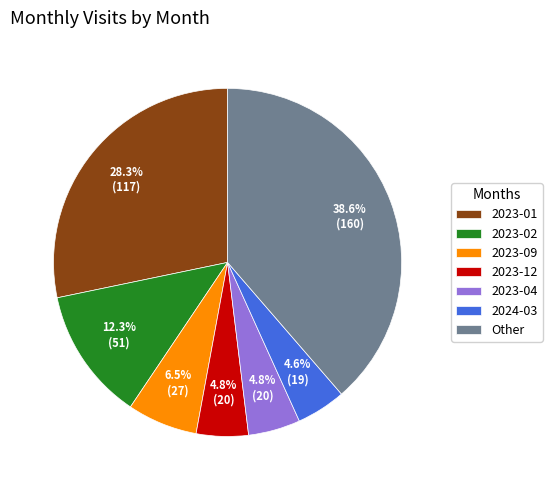

How much of the chart is everything except 2023-12?

95.2%